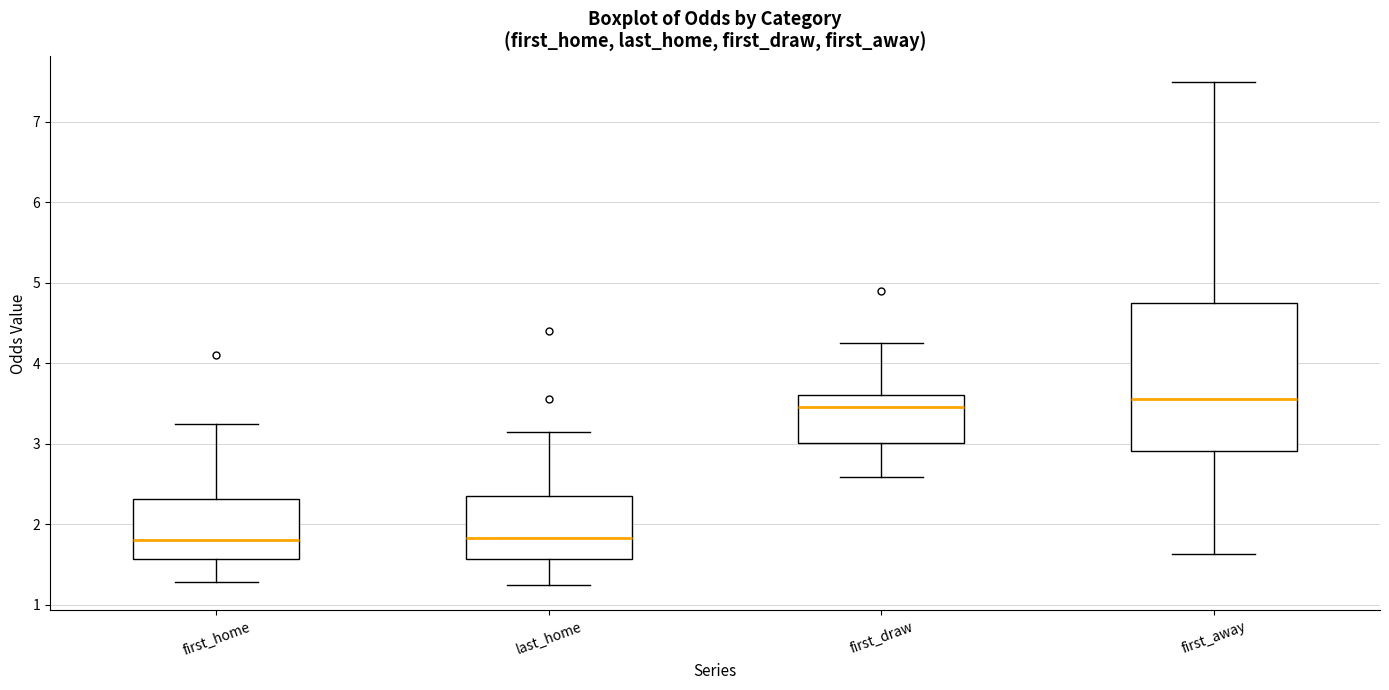

Reading left to right, read every box against the y-axis: the position of its median line, the range the box covers, and the ends of its whiskers. The values are not printed on the chart, so give them approximately, as read against the axis.

first_home: median 1.8, box 1.6 to 2.3, whiskers 1.3 to 3.3
last_home: median 1.8, box 1.6 to 2.4, whiskers 1.2 to 3.2
first_draw: median 3.5, box 3.0 to 3.6, whiskers 2.6 to 4.3
first_away: median 3.6, box 2.9 to 4.8, whiskers 1.6 to 7.5